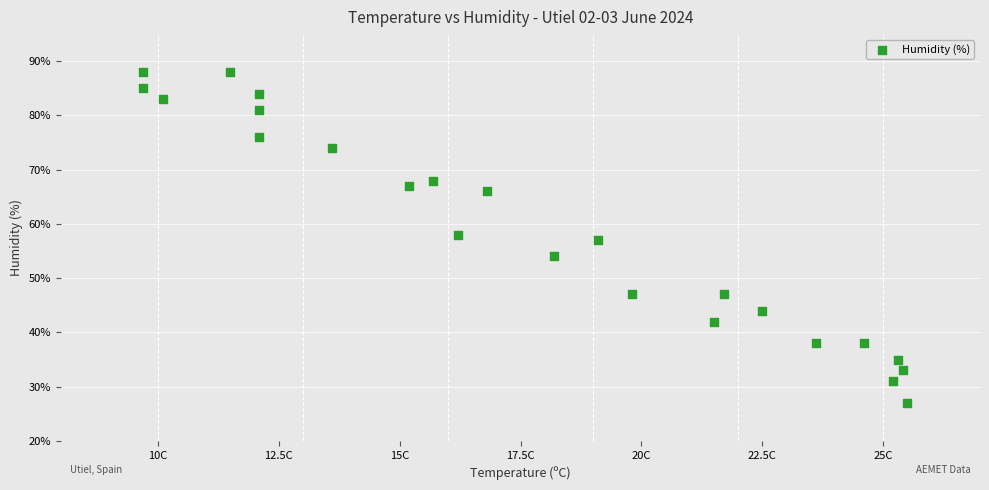

What is the range of Y values (max minus min)?

61